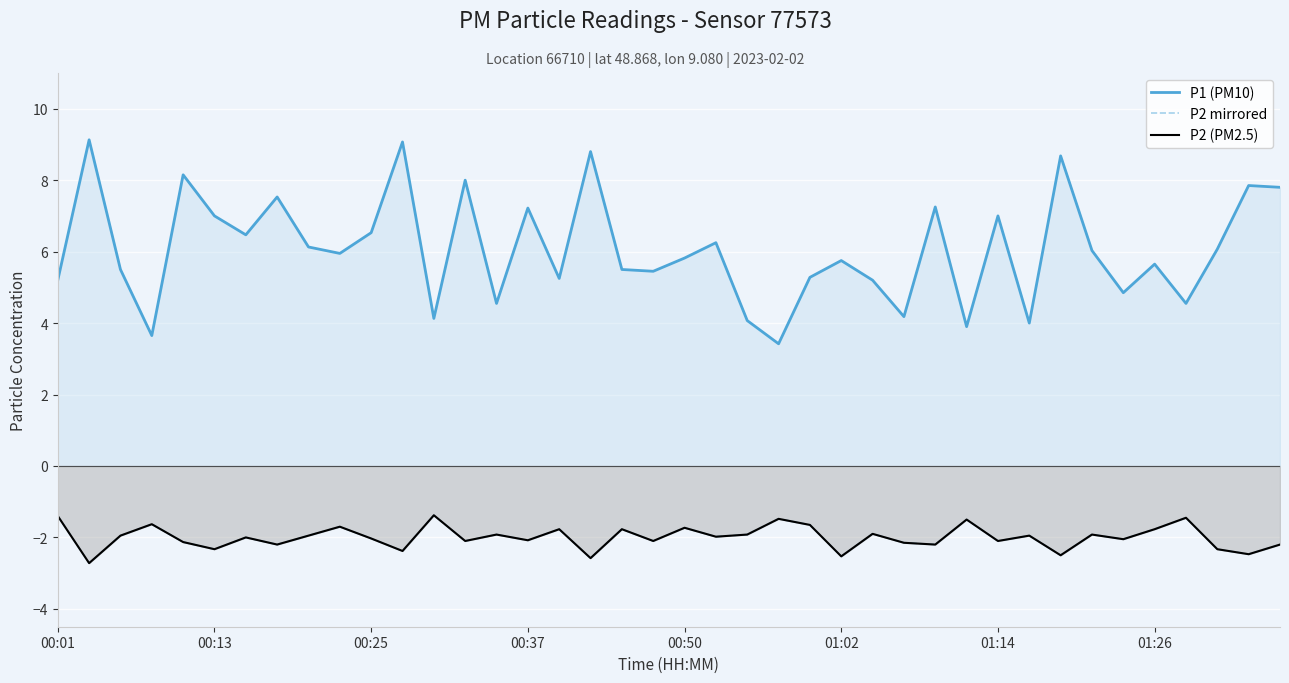

True or false: P1 (PM10) and P2 (PM2.5) intersect in this chart.

False